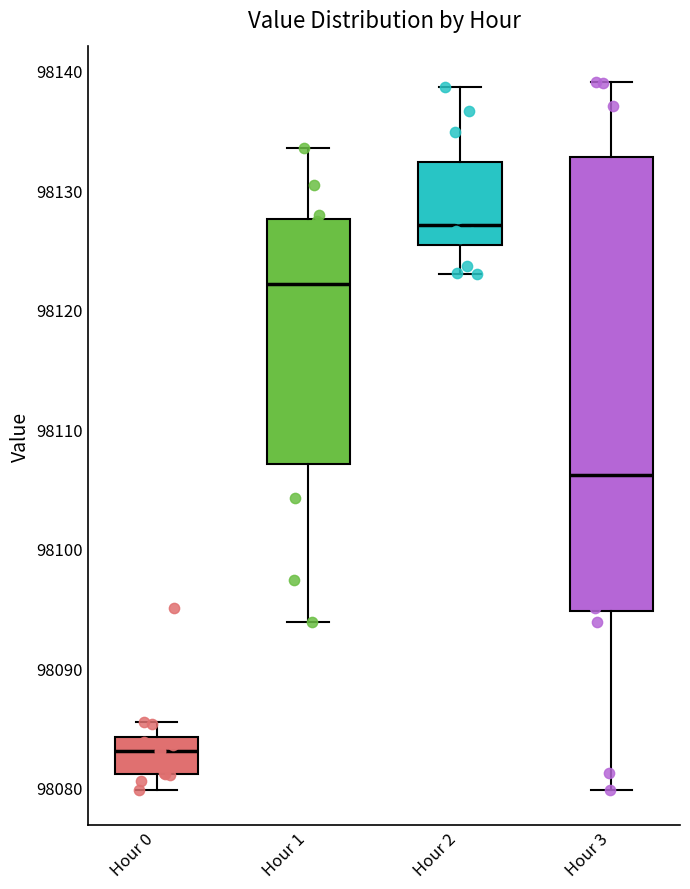

Which box's median line is the lowest?

Hour 0